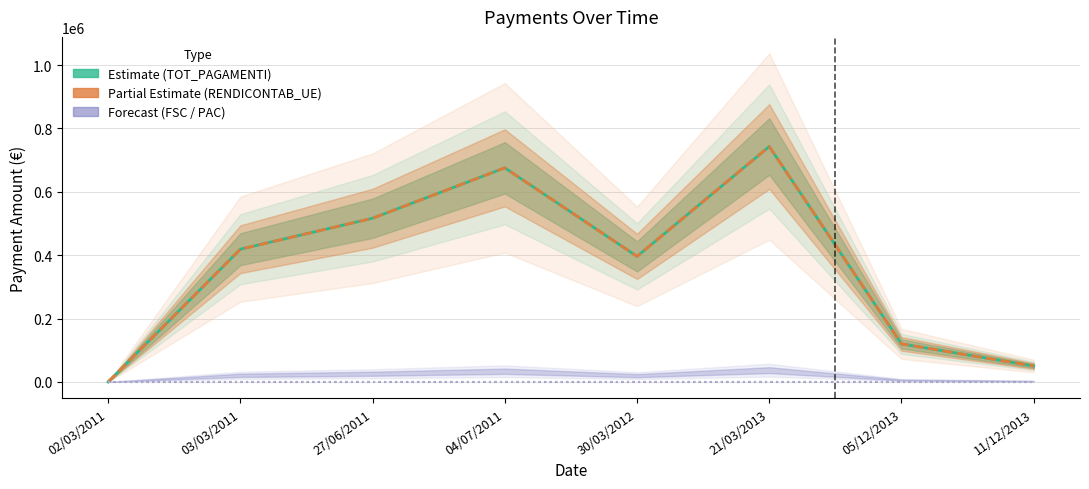

What is the label of the 6th point from the left?

21/03/2013